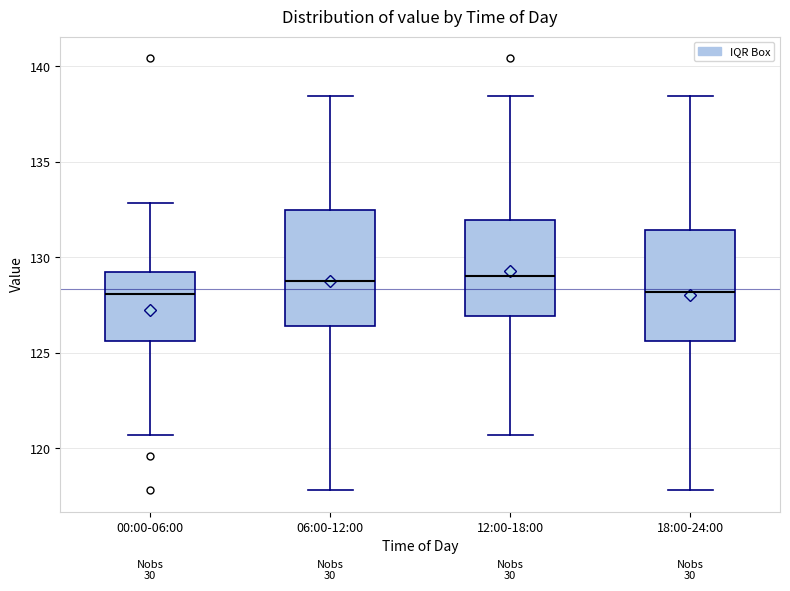

Where does the lower whisker of the box for 06:00-12:00 end on the y-axis? The values are not printed on the chart, so give them approximately, as read against the axis.

118.0